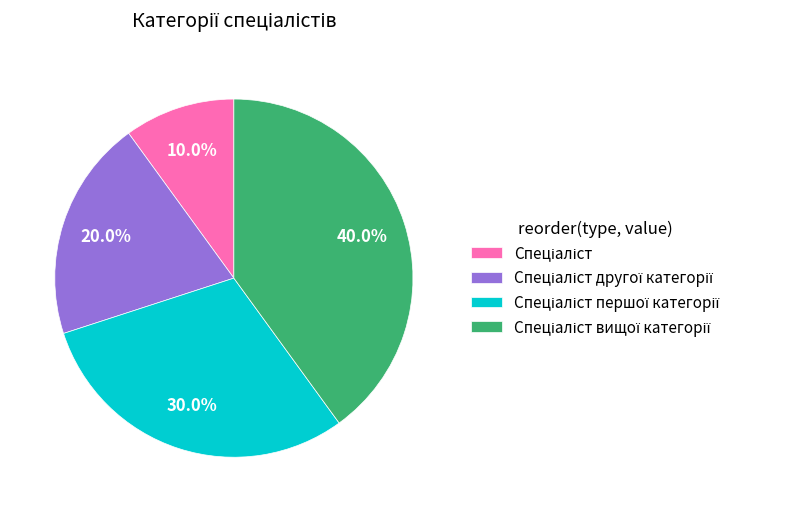

Does any single category account for the majority?

No